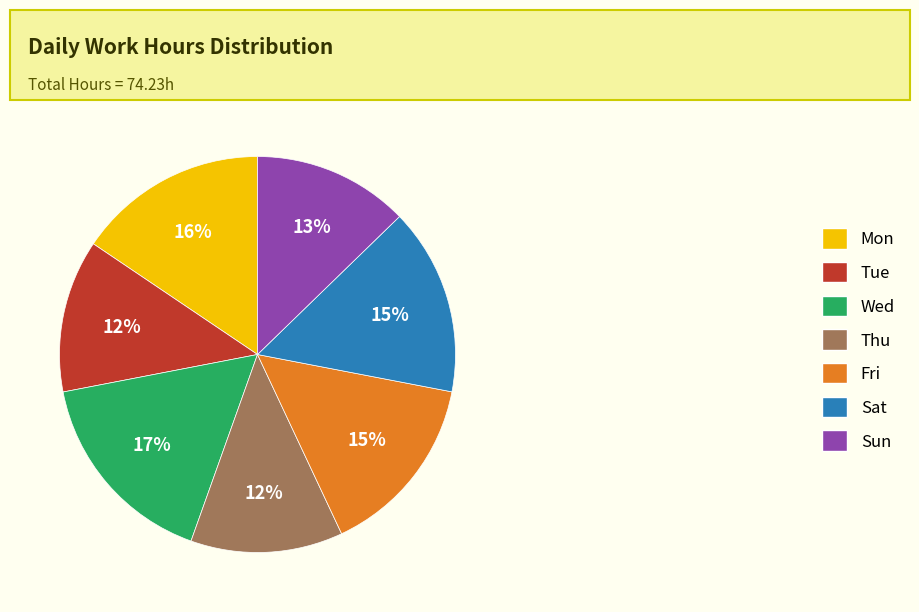

Does Sat represent more than half of the total?

No